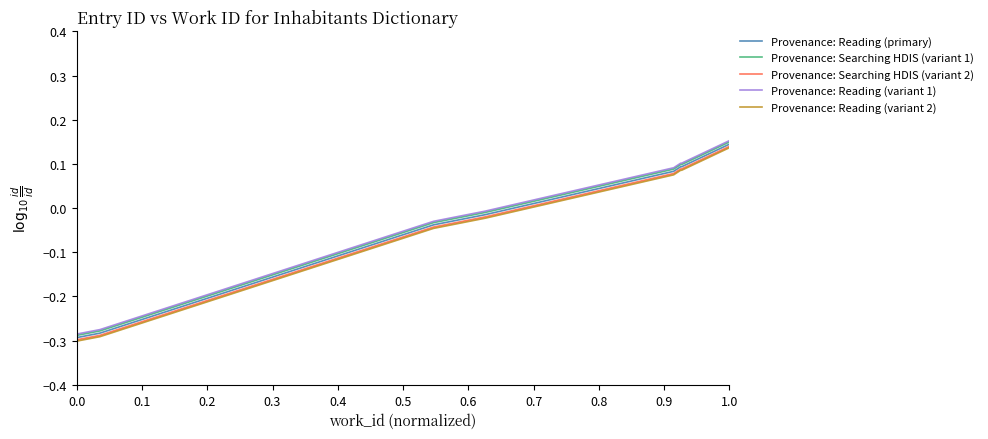

How many lines are shown in the chart?

5